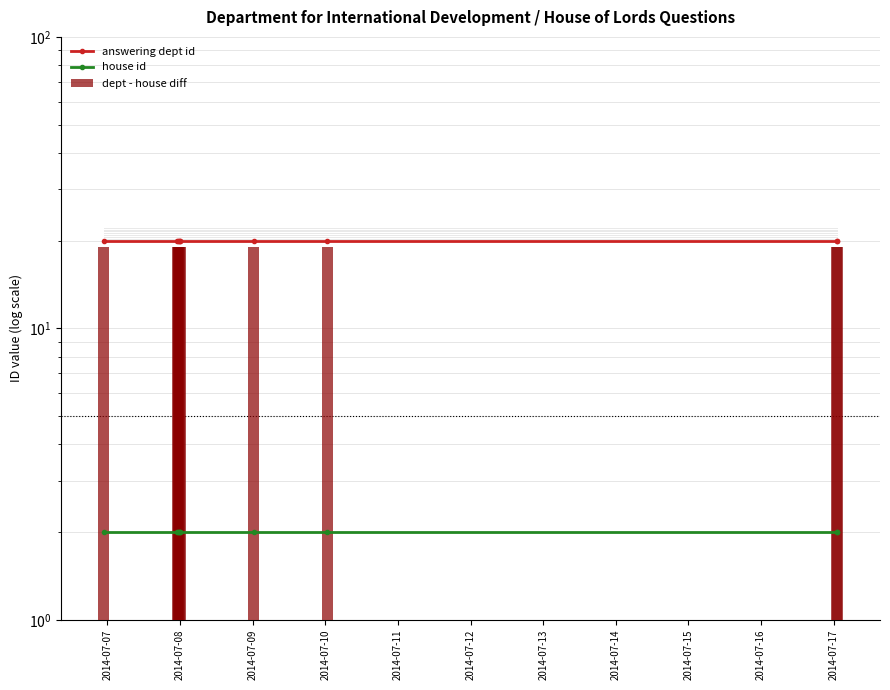

At which label does dept - house diff reach its minimum?

2014-07-07